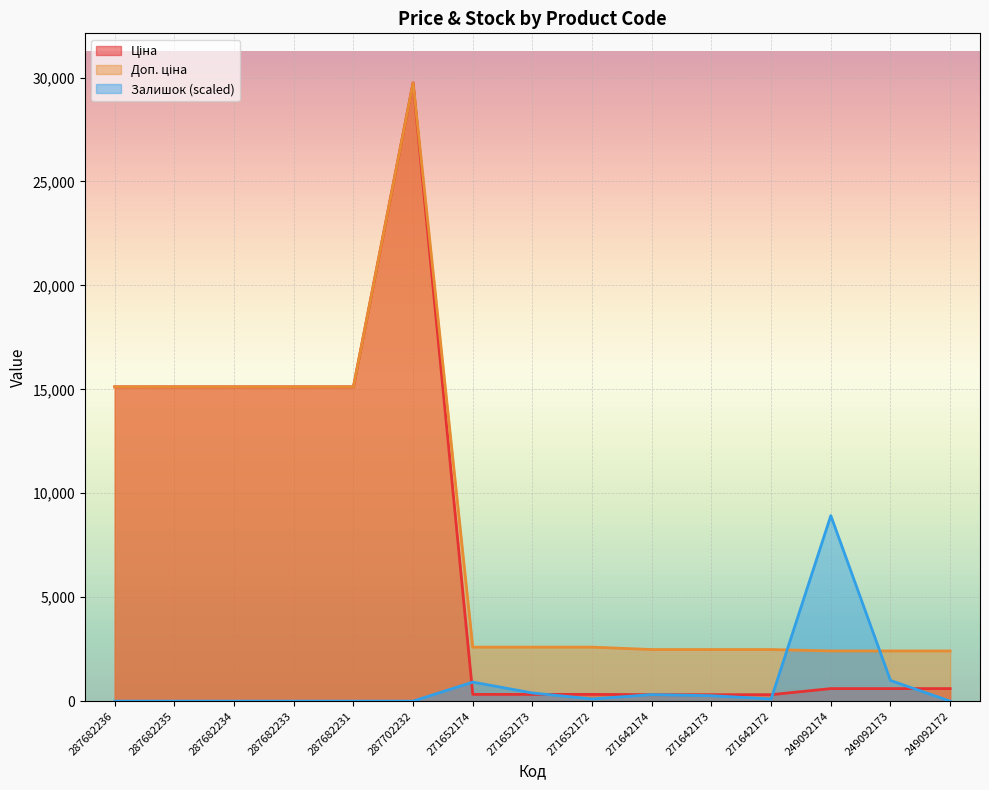

The value of Залишок at 271652172 is 104.7. True or false?

True